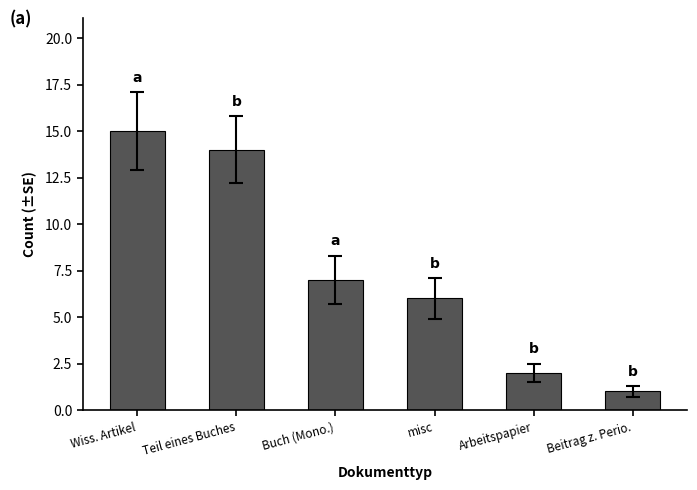

Count the number of categories in the chart.

6